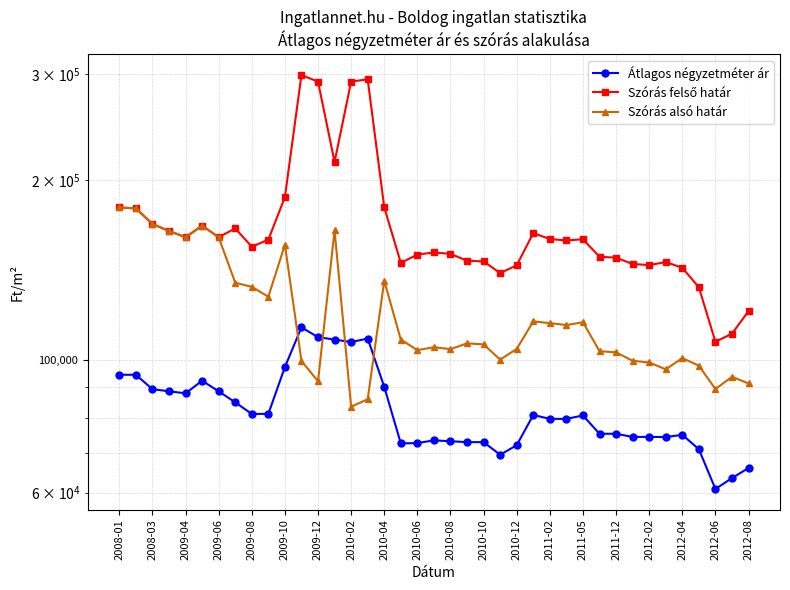

Is this an area chart (filled region under the line)?

No